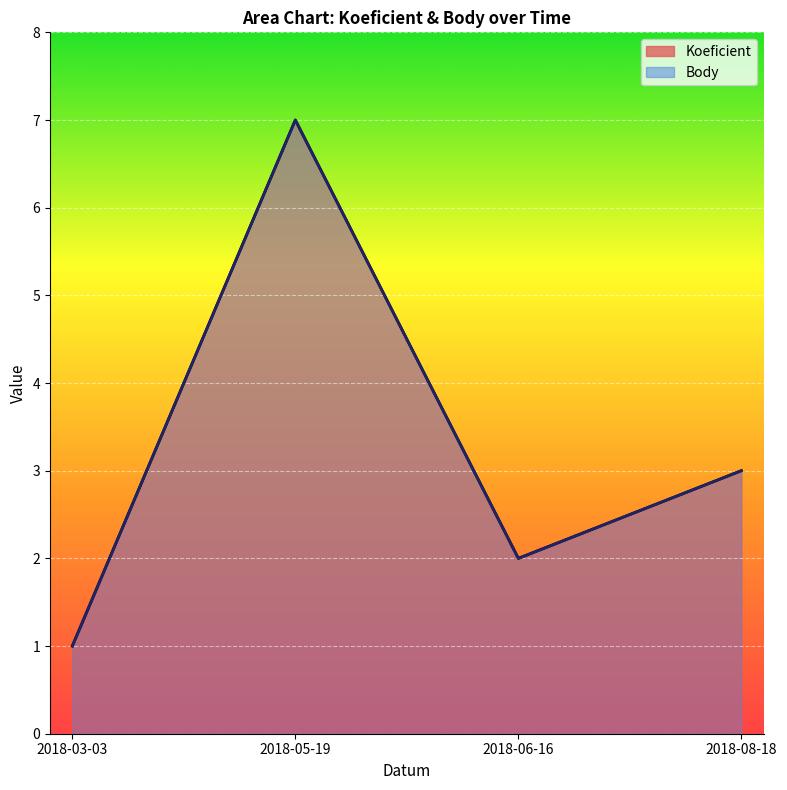

What is the label of the 3rd point from the left?

2018-06-16